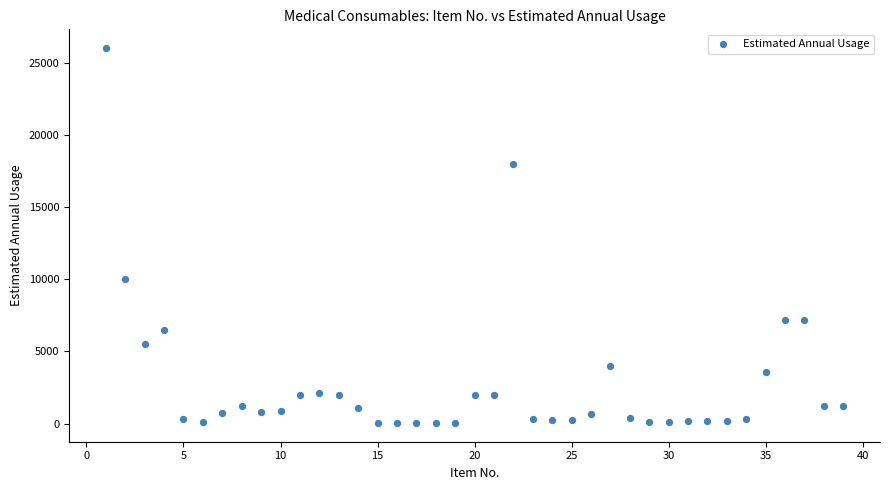

What Y value in the scatter plot is closest to 13025?

10000